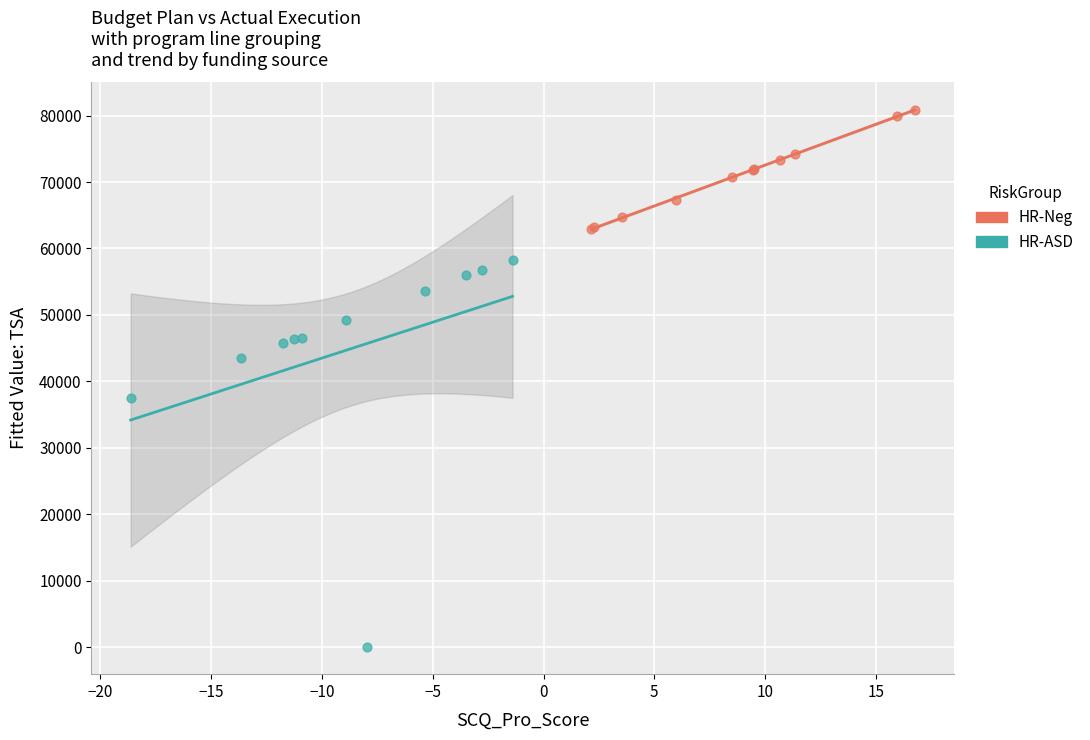

Which series contains the highest Y value?

HR-Neg